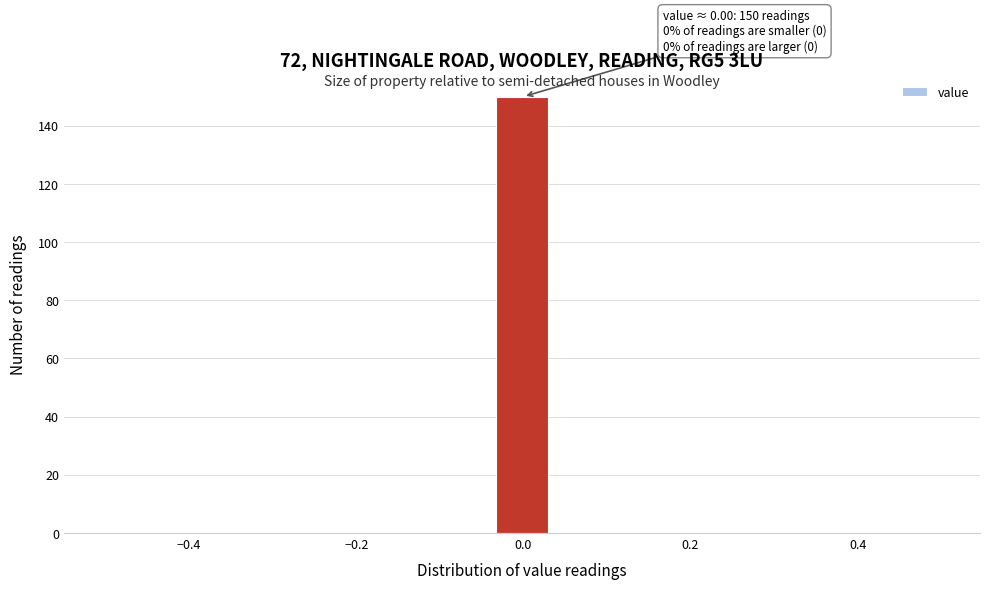

Around what value on the x-axis is the tallest bar? Give the approximate position of its centre, as read against the axis.

0.00